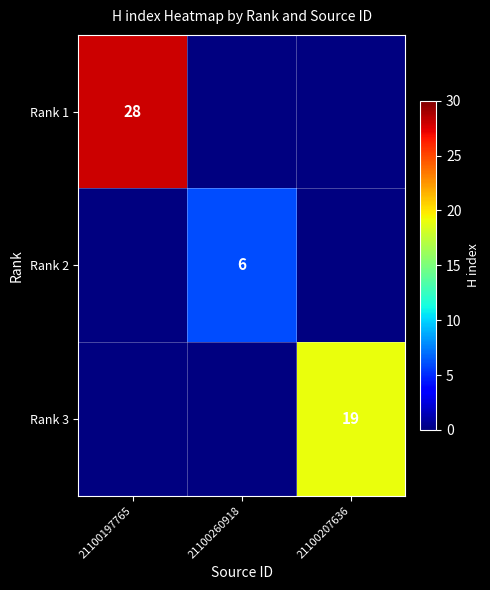

The value of Rank 3 at 21100207636 is 26. True or false?

False